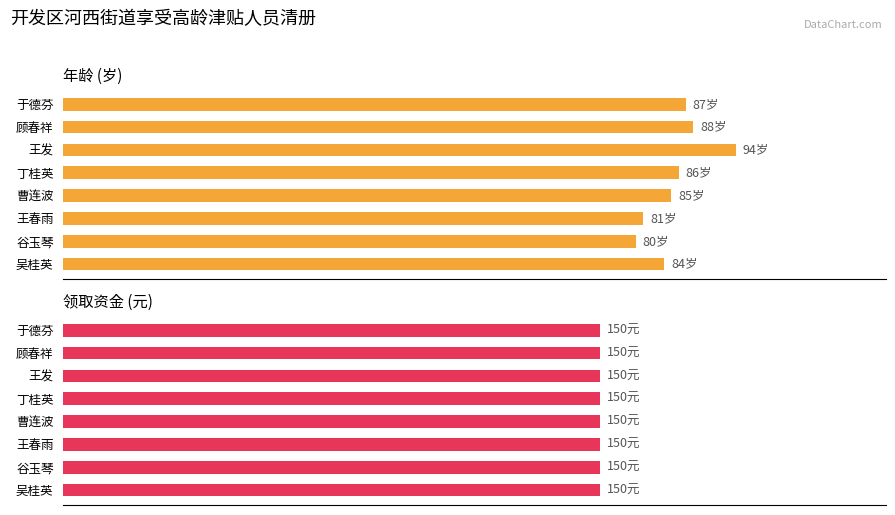

Rank the categories by 年龄 value from lowest to highest.

谷玉琴, 王春雨, 吴桂英, 曹连波, 丁桂英, 于德芬, 顾春祥, 王发